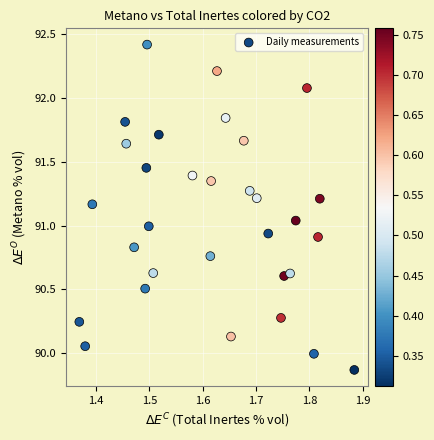

What is the range of Y values (max minus min)?

2.6